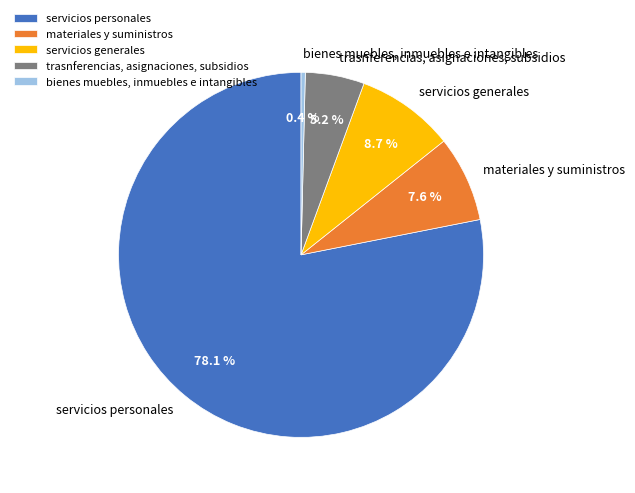

True or false: trasnferencias, asignaciones, subsidios accounts for 5% of the total.

True